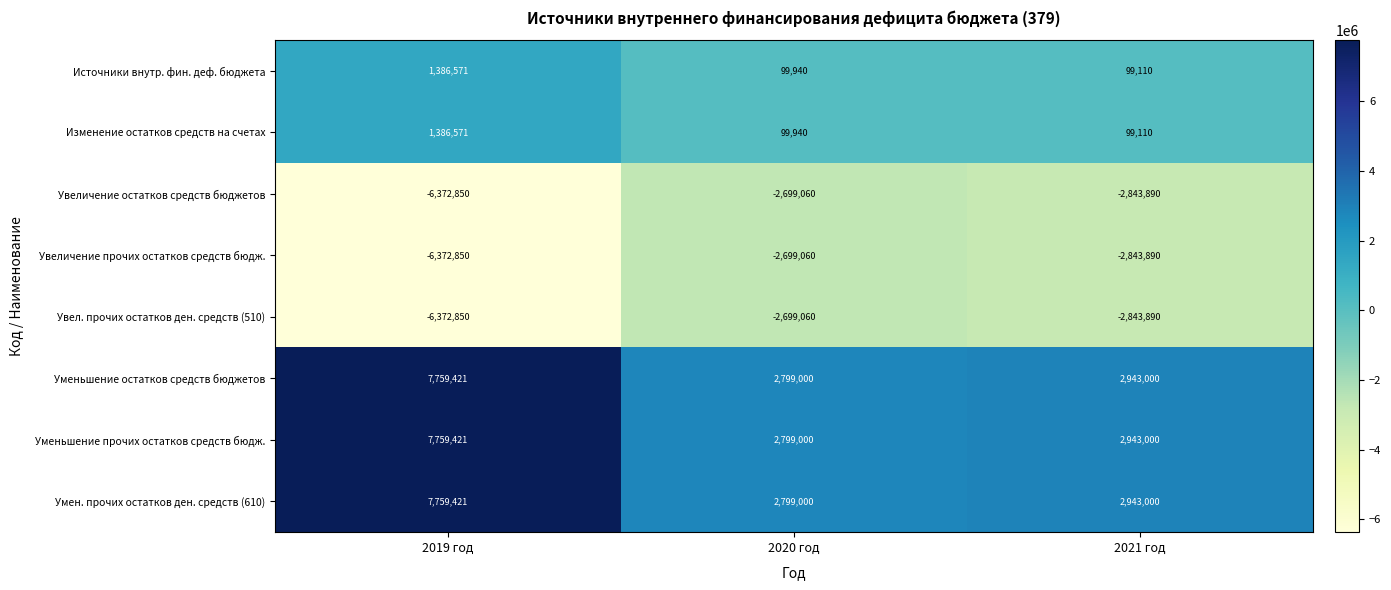

How many categories are shown in the chart?

3